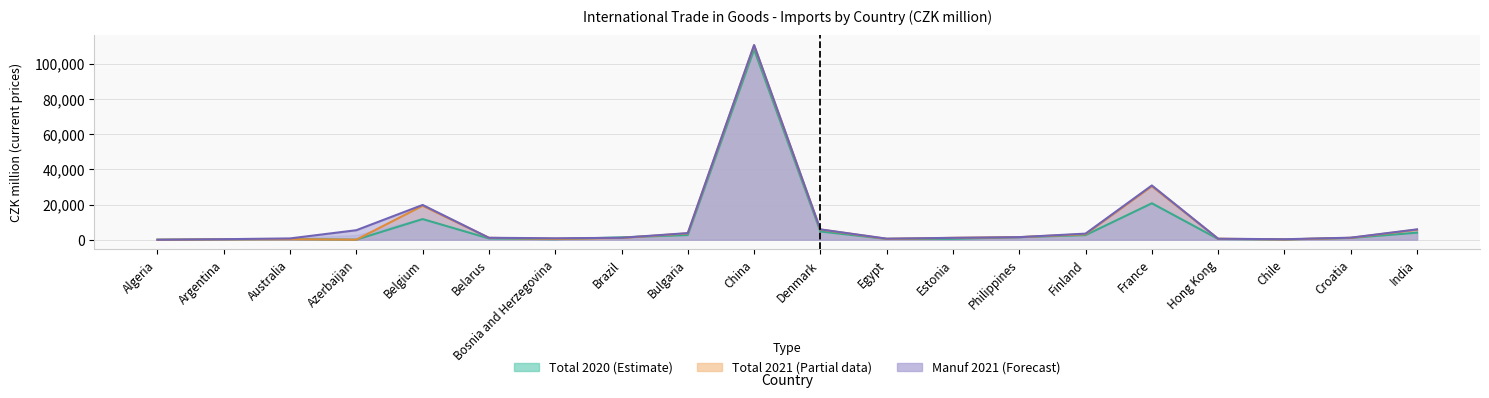

What value does the Total 2020 series have at Denmark, to the nearest 100?

4700